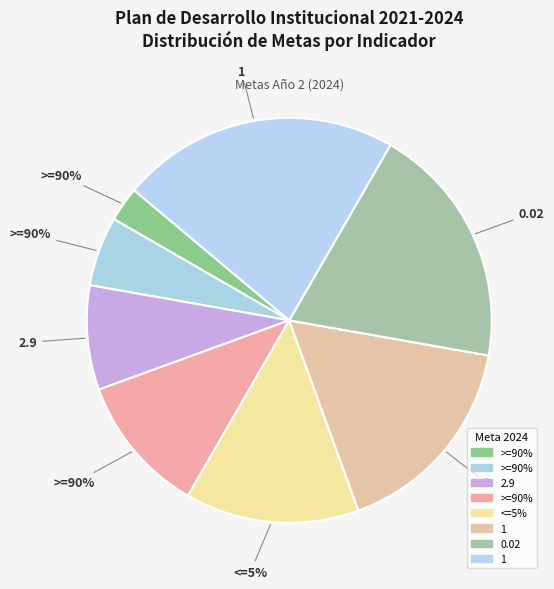

Is it true that 1 is 1% of the pie?

False